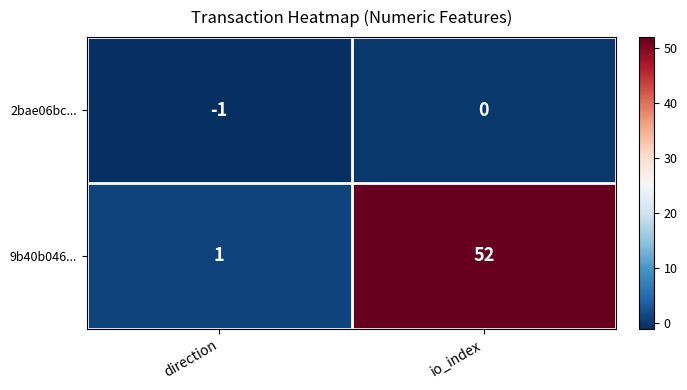

What is the total value across all series at io_index?

52